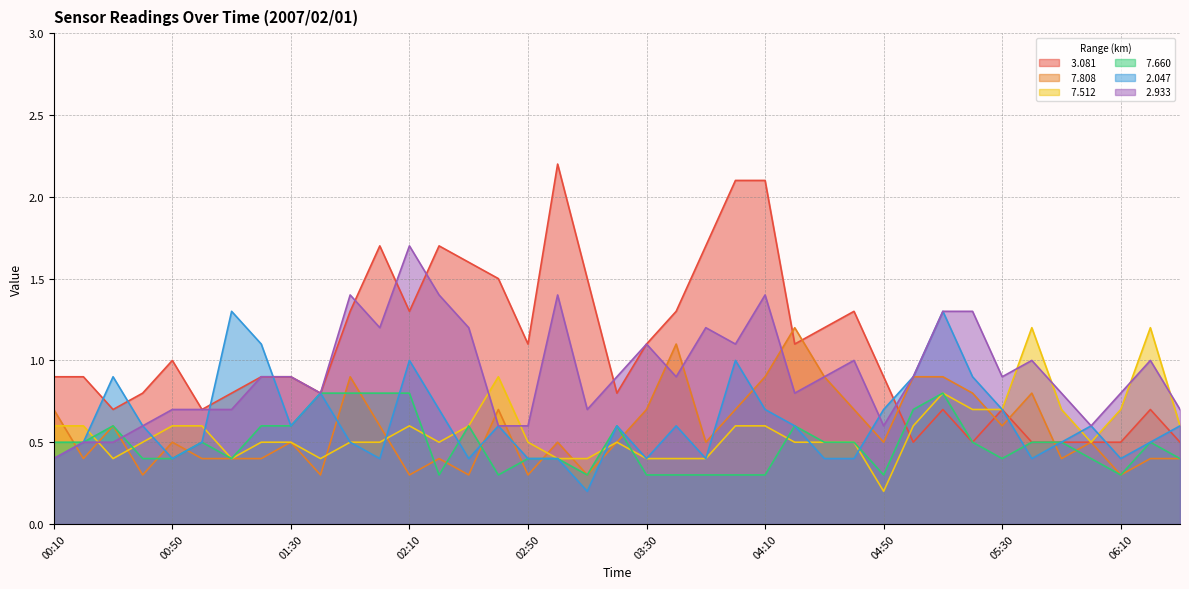

What is the label of the 17th point from the right?

03:50